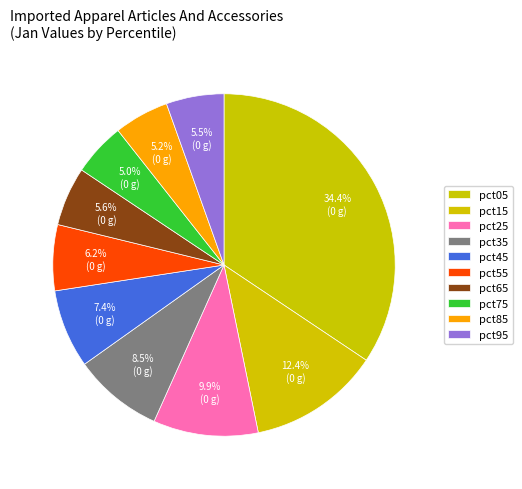

What is the change in value from pct05 to pct85?

-5.9